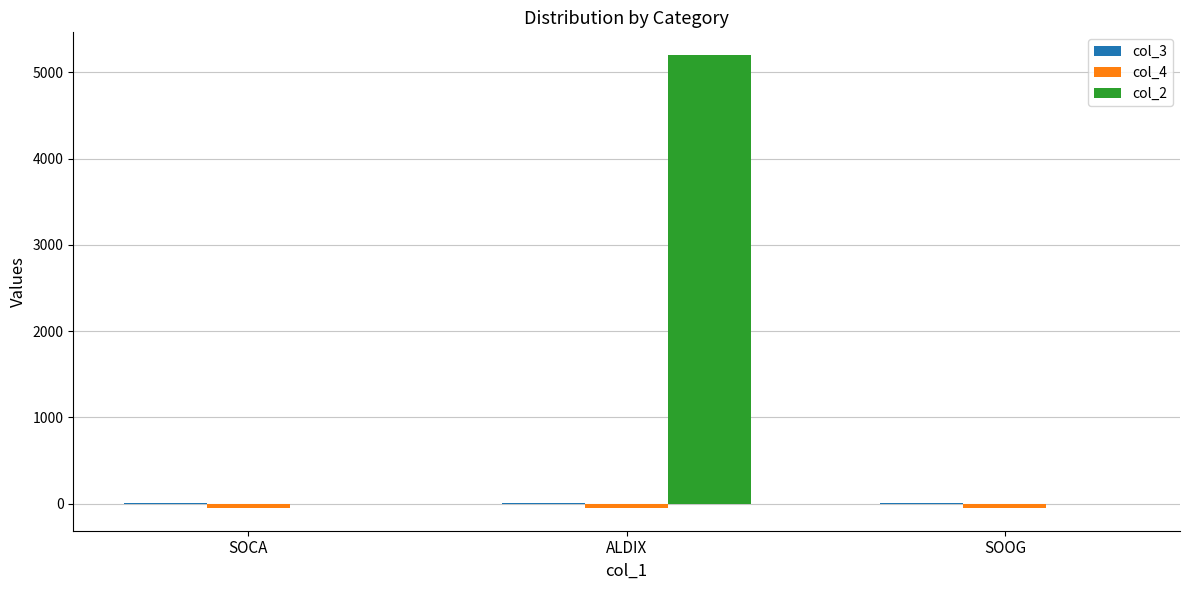

What is the spread (max minus min) of values at SOOG?

55.7